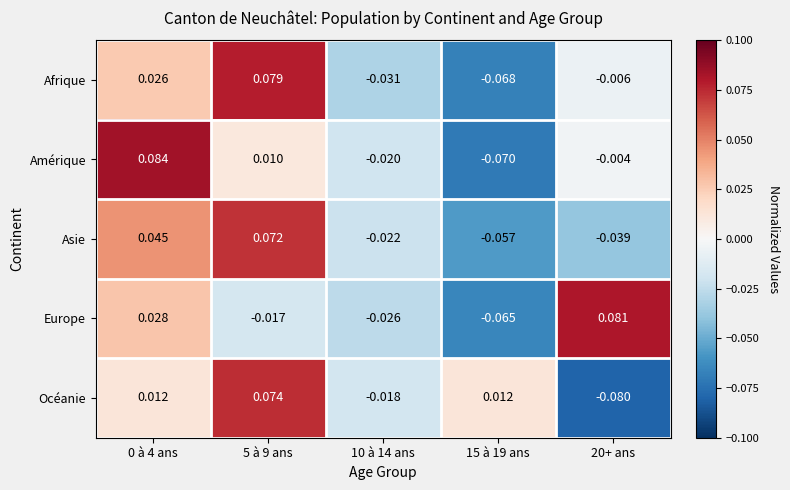

List the series in order of their peak value, lowest first.

Asie, Océanie, Afrique, Europe, Amérique